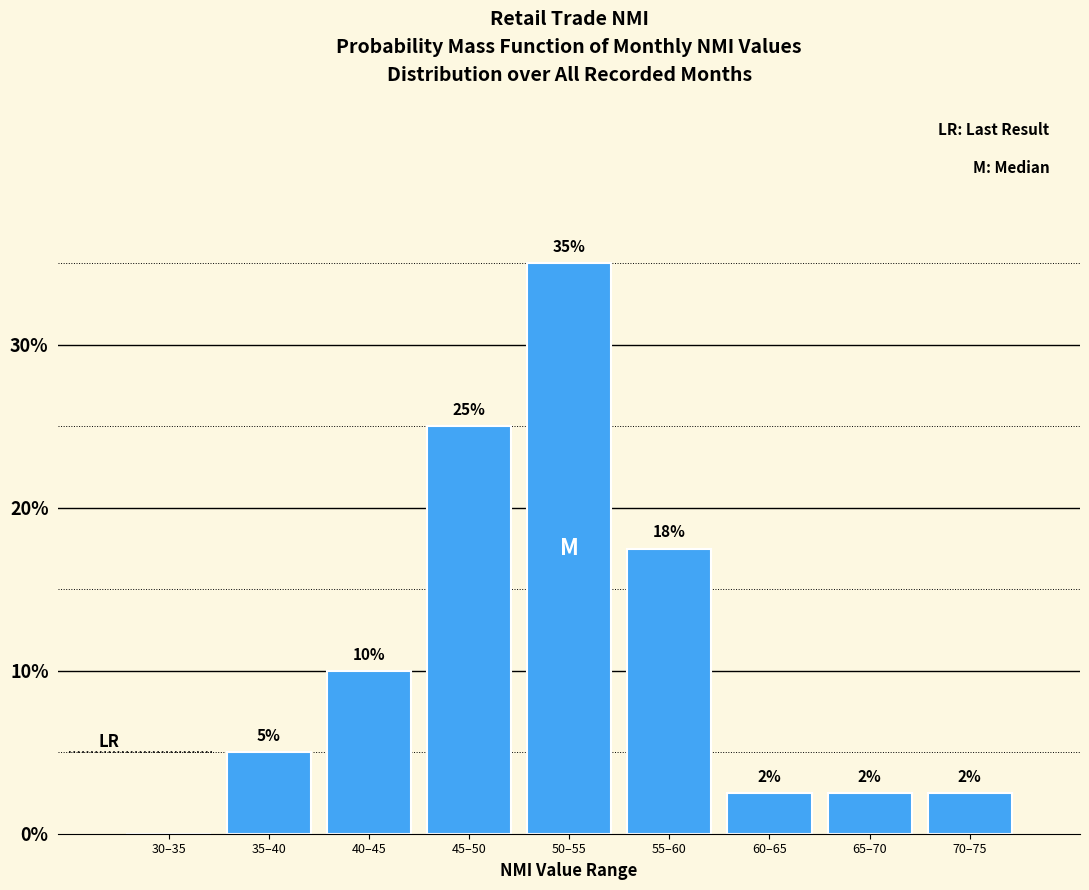

Between 65–70 and 45–50, which is larger?

45–50